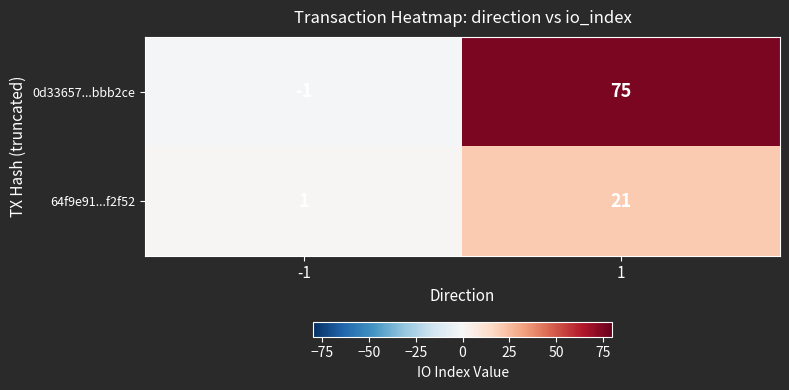

What is the sum of the 0d33657...bbb2ce values at -1 and 1?

74